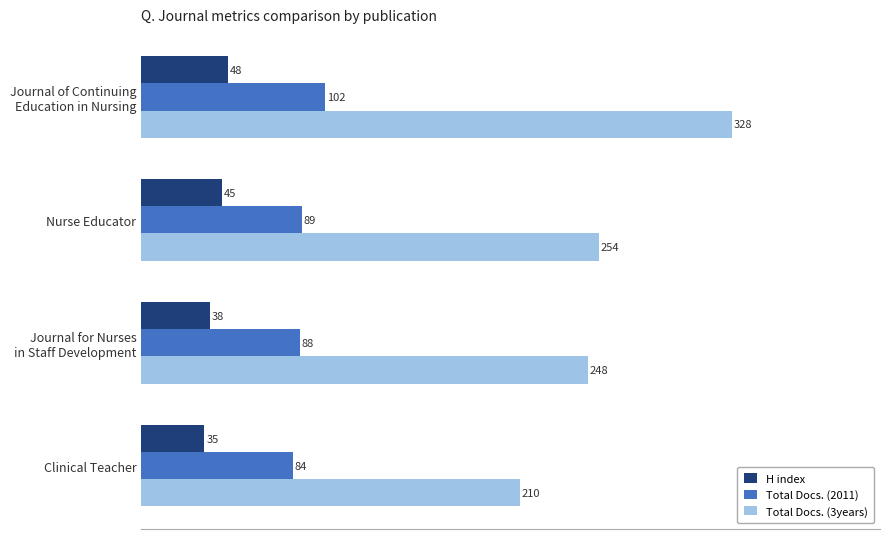

Count the number of data series in this chart.

3